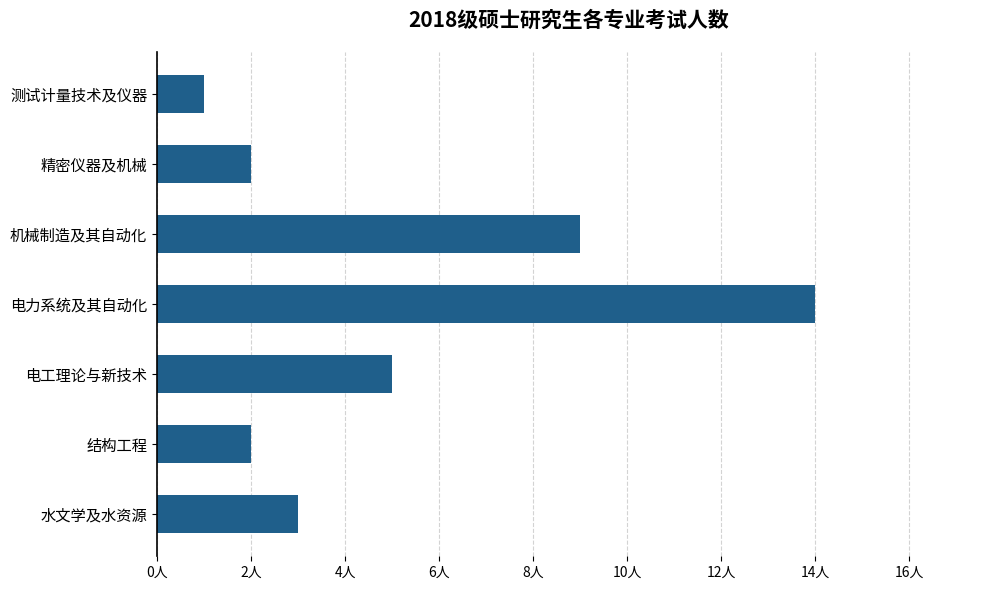

Are the bars grouped side by side (vs. stacked)?

No